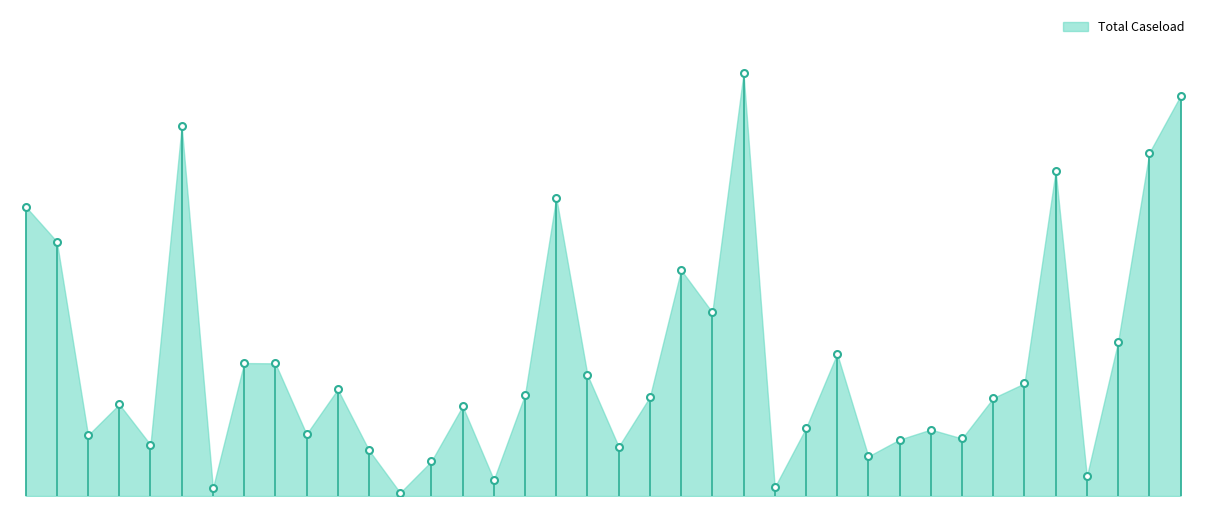

Where is the data nearest to the value 3925?

Hunter